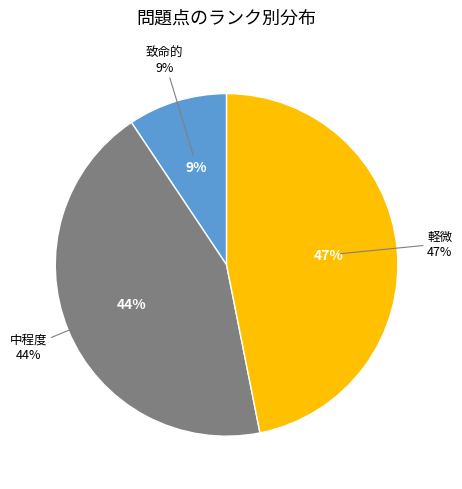

Is it true that 軽微 is 57% of the pie?

False